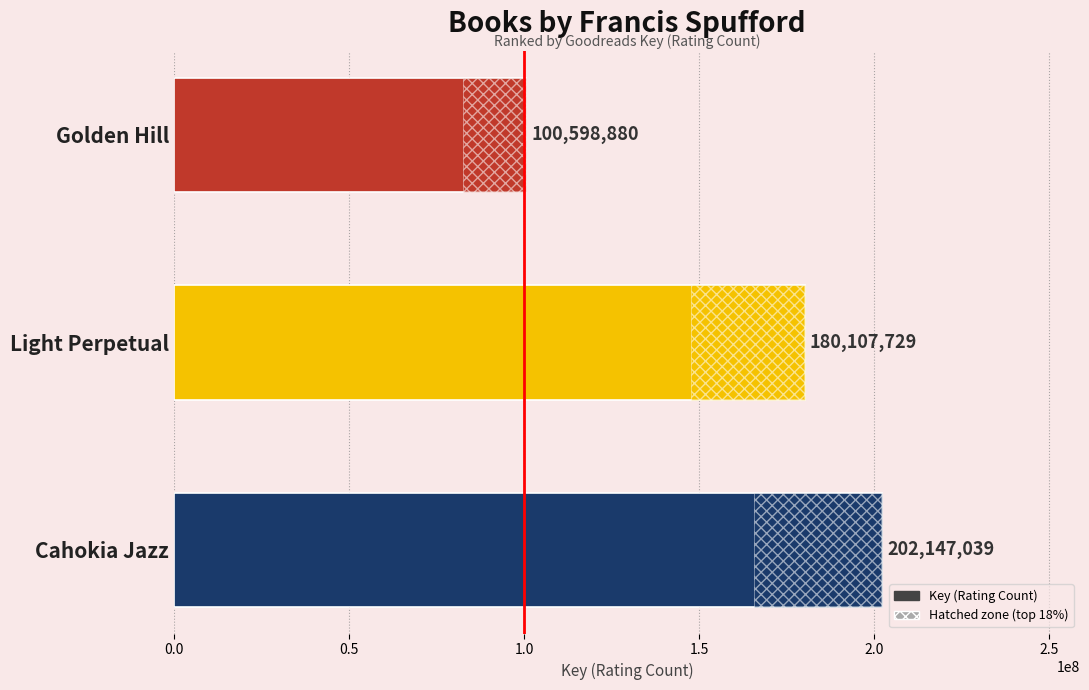

What is the greatest value displayed?

202147039